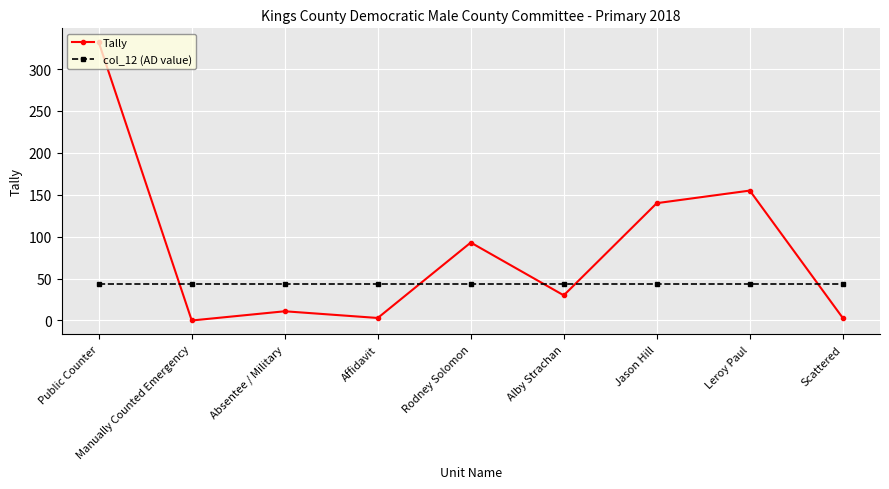

Reading right to left, extract all data points from this chart.

Tally: Scattered=3	Leroy Paul=155	Jason Hill=140	Alby Strachan=30	Rodney Solomon=93	Affidavit=3	Absentee / Military=11	Manually Counted Emergency=0	Public Counter=332
col_12 (AD value): Scattered=43	Leroy Paul=43	Jason Hill=43	Alby Strachan=43	Rodney Solomon=43	Affidavit=43	Absentee / Military=43	Manually Counted Emergency=43	Public Counter=43